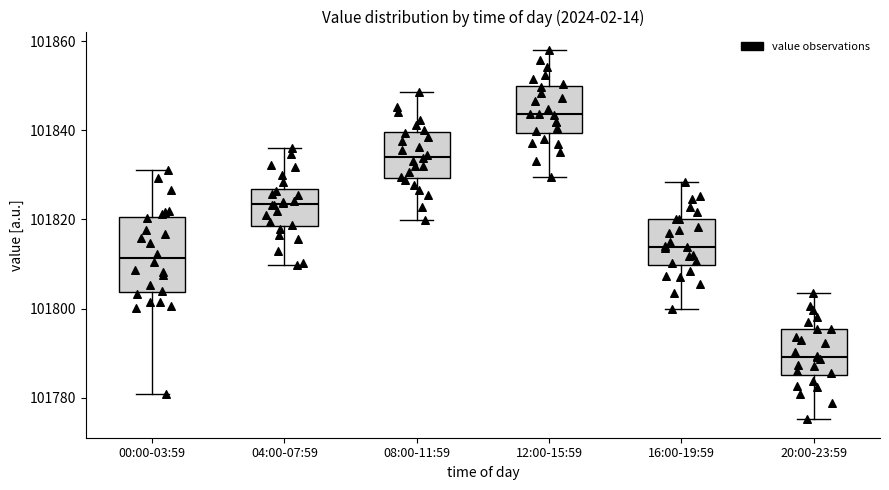

Comparing the boxes themselves (not the whiskers), which one is the tallest?

00:00-03:59